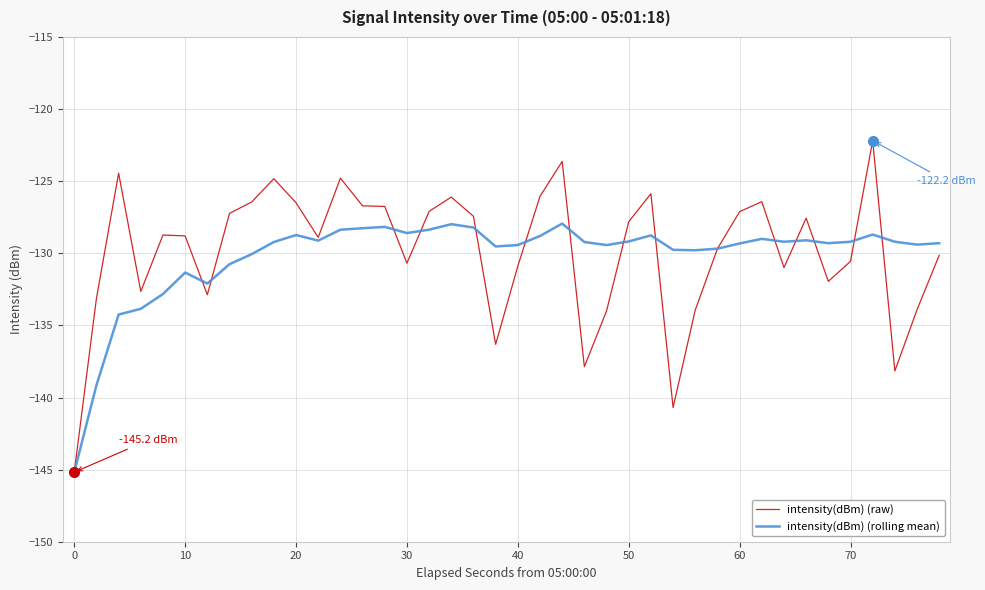

Rank the series by their maximum value, from lowest to highest.

intensity(dBm) (rolling mean), intensity(dBm) (raw)